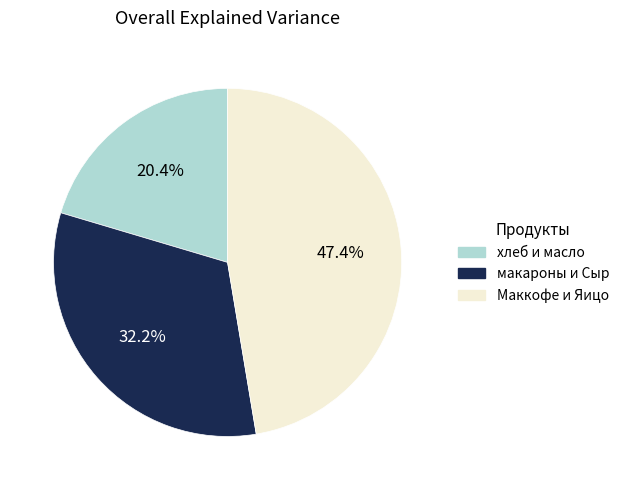

Is there a majority slice in this chart?

No